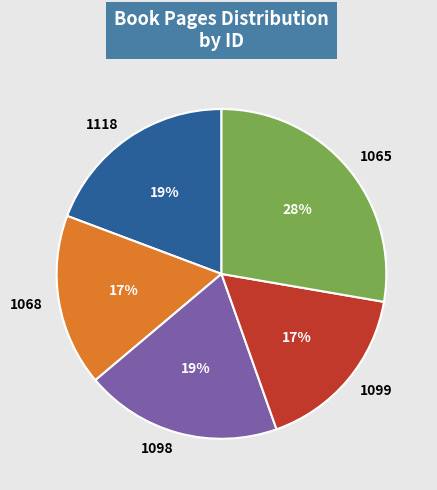

What is the ratio of the value at 1068 to the value at 1099?

1.0